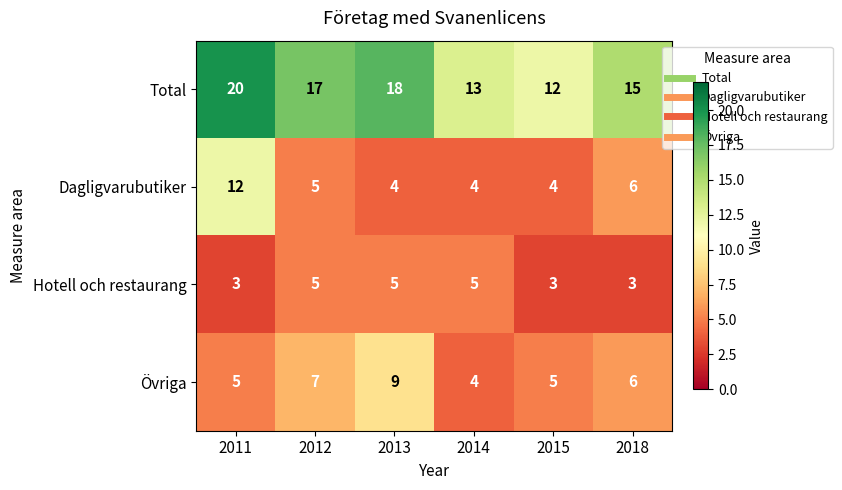

Where does the Övriga series first go above 6?

2012